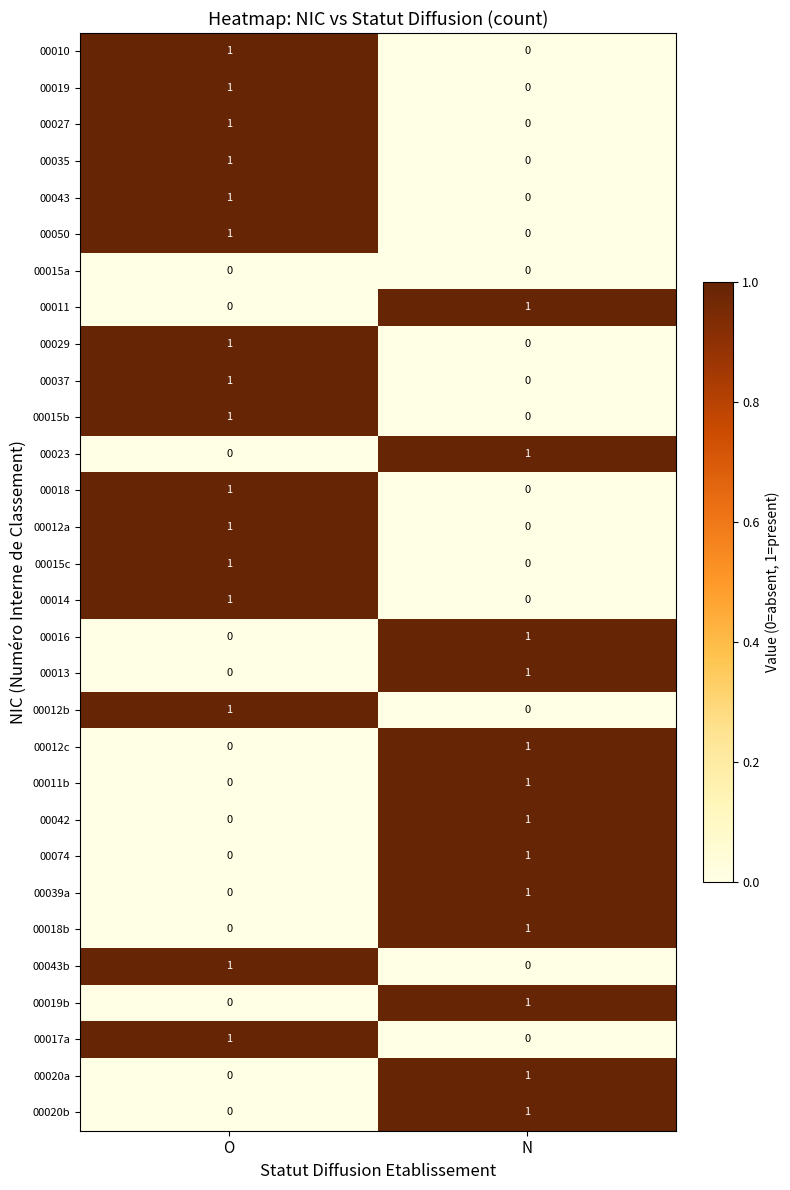

At which label does 00039a reach its minimum?

O